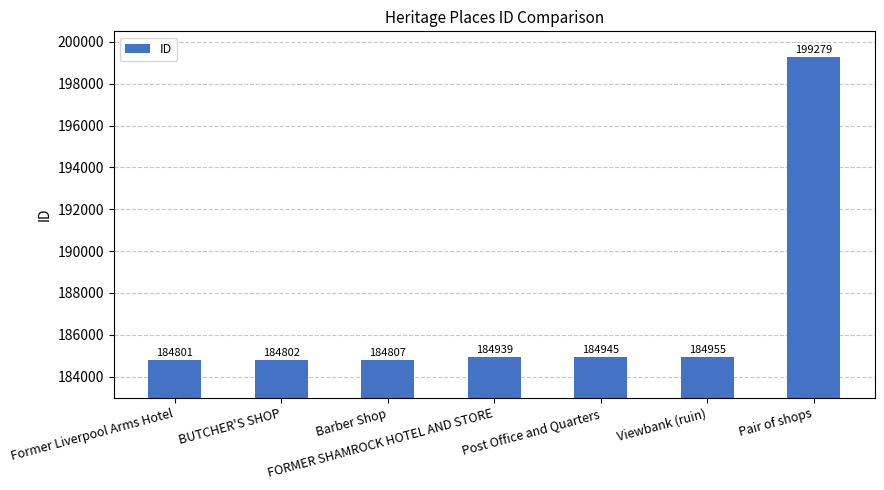

The chart shows a value of 103506 at Barber Shop. True or false?

False